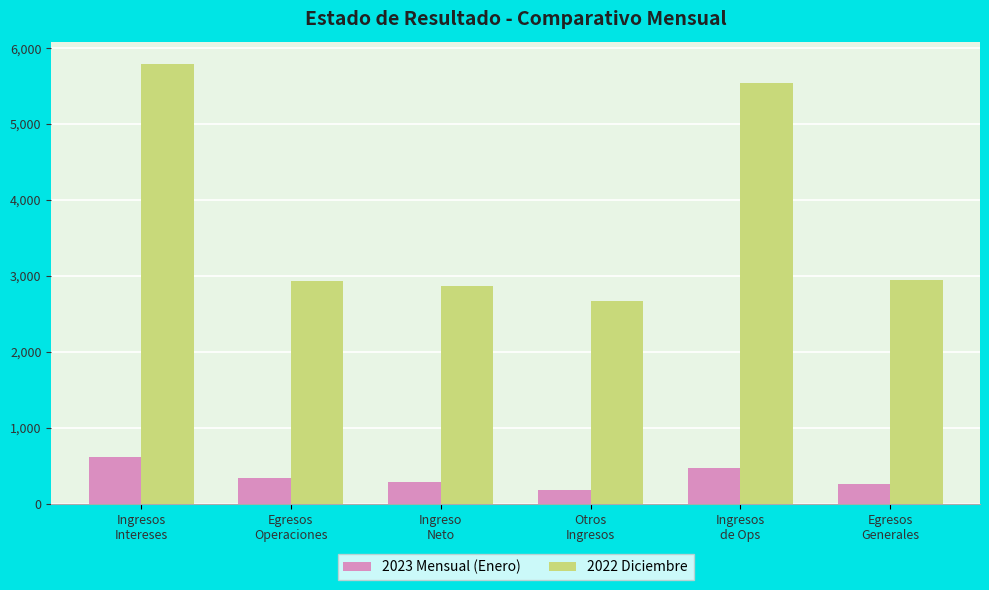

At which category does the chart reach its minimum across all series?

Otros
Ingresos